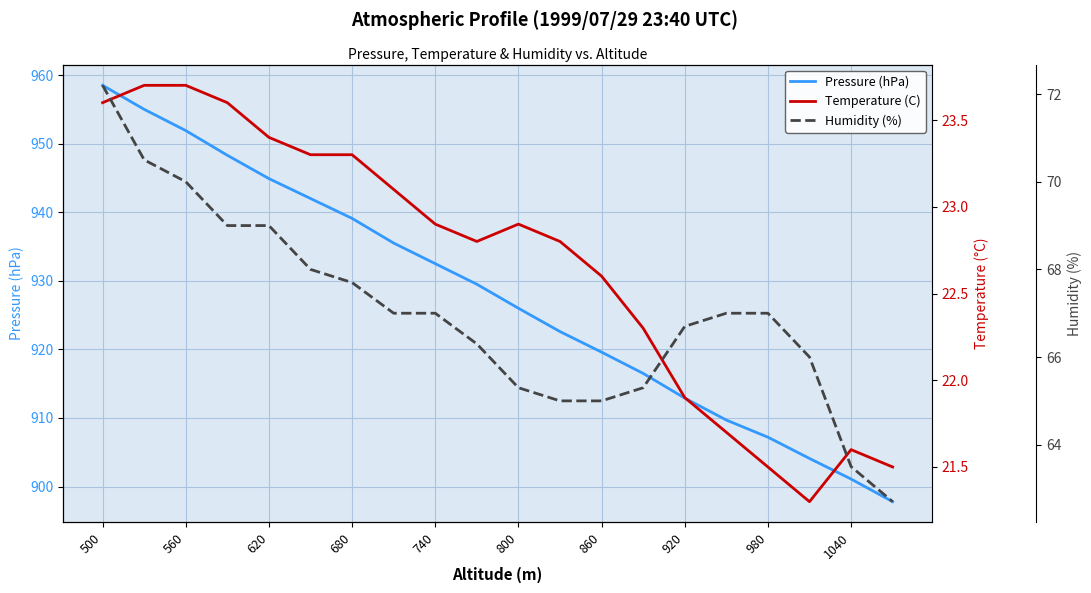

What is the value of the Temperature (C) point at the 9th from the left?

22.9